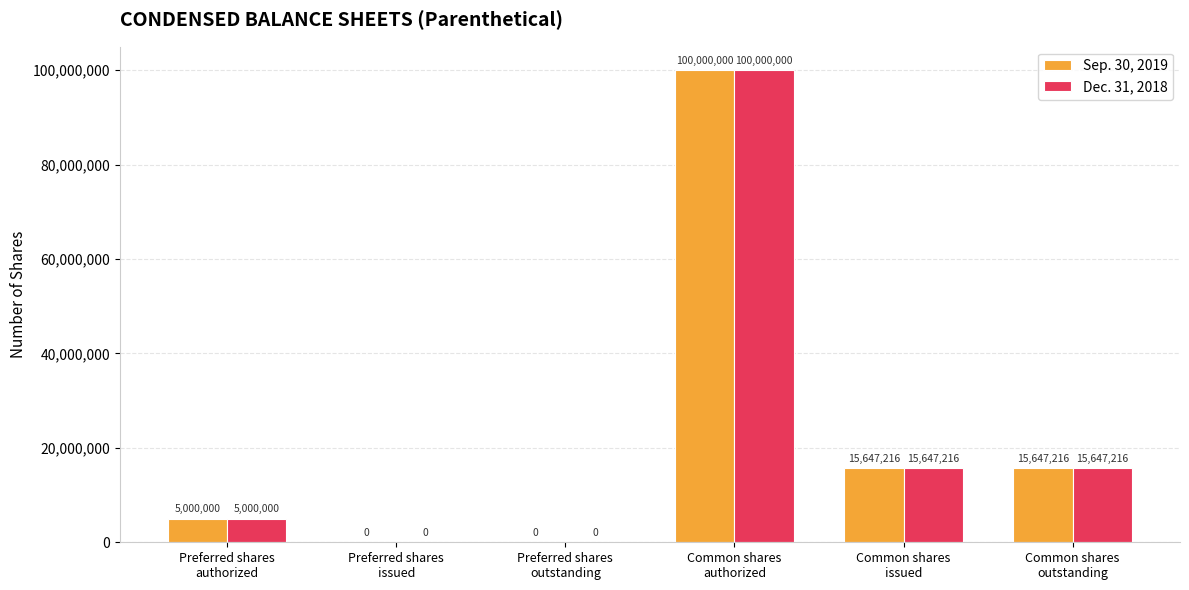

What is the sum of all Sep. 30, 2019 values?

136294432